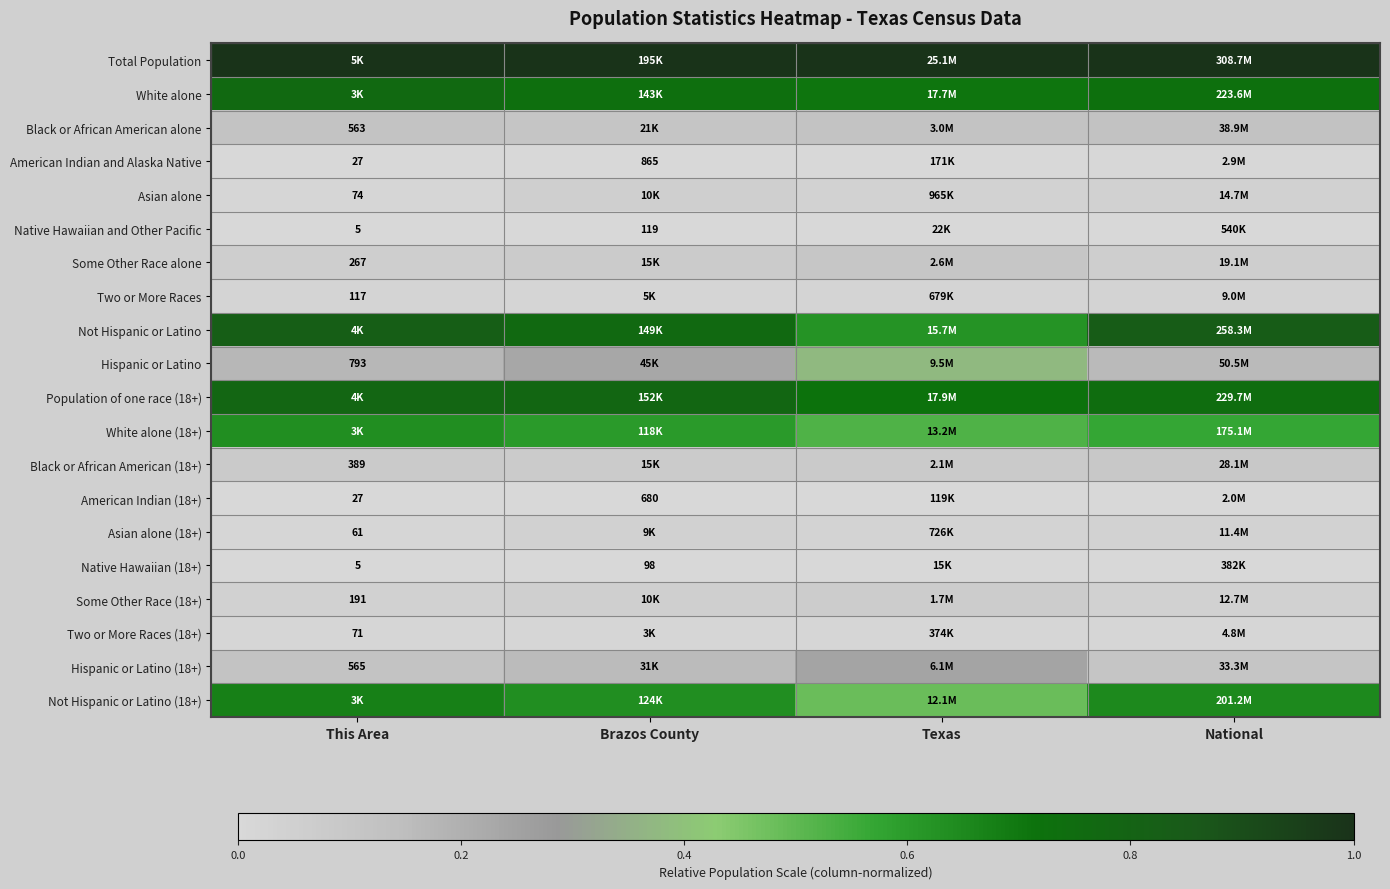

What is the total value across all series at This Area?

5.4